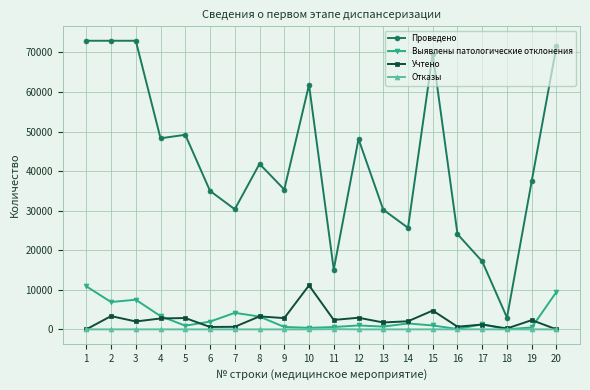

At which label does Выявлены патологические отклонения first exceed 1296?

1